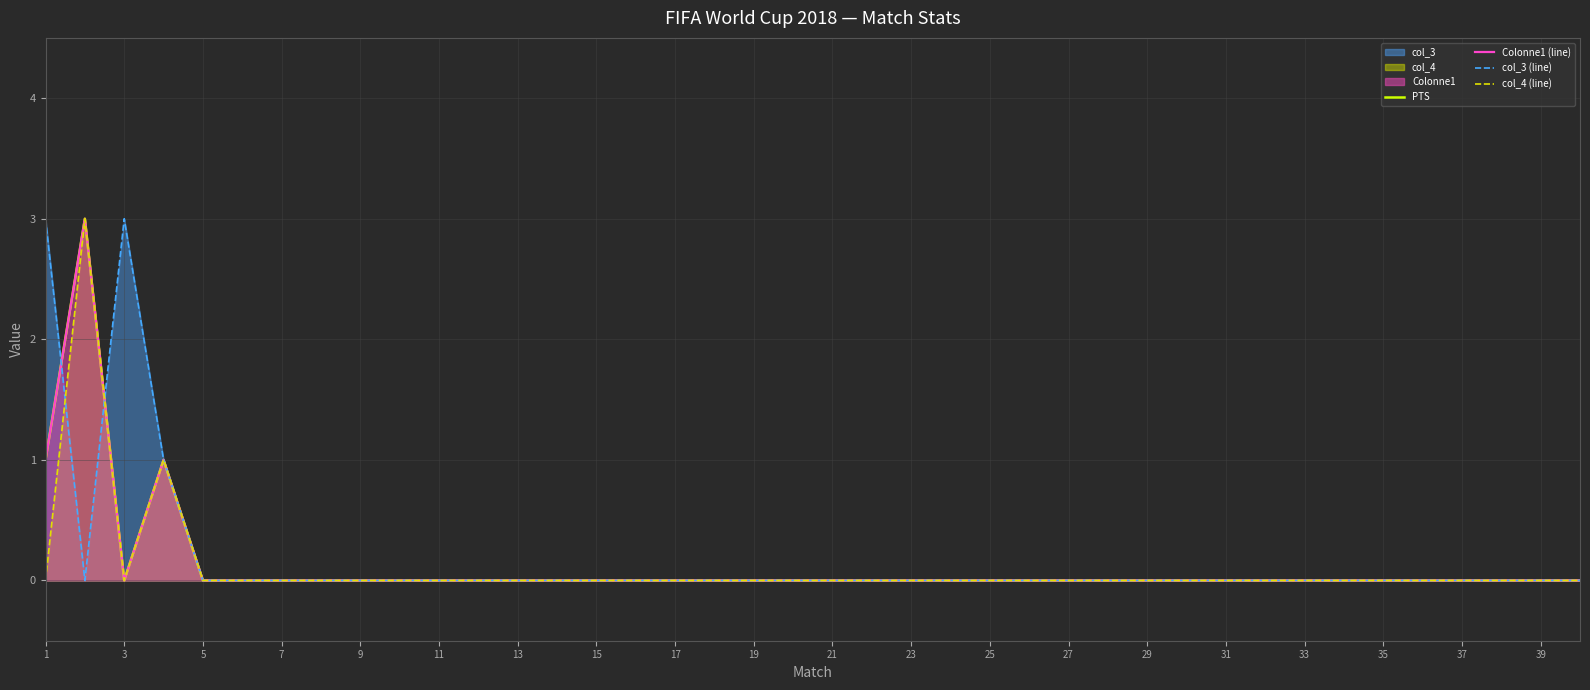

Is the value of col_3 (line) at 29 greater than the value of PTS at 15?

No